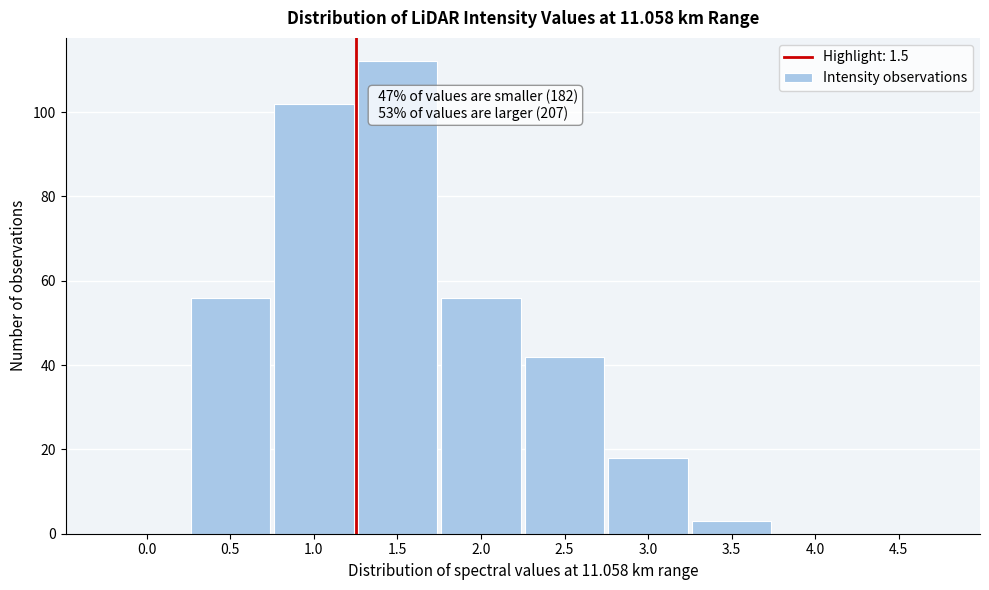

Reading left to right, extract all data points from this chart.

0.0=0	0.5=56	1.0=102	1.5=112	2.0=56	2.5=42	3.0=18	3.5=3	4.0=0	4.5=0